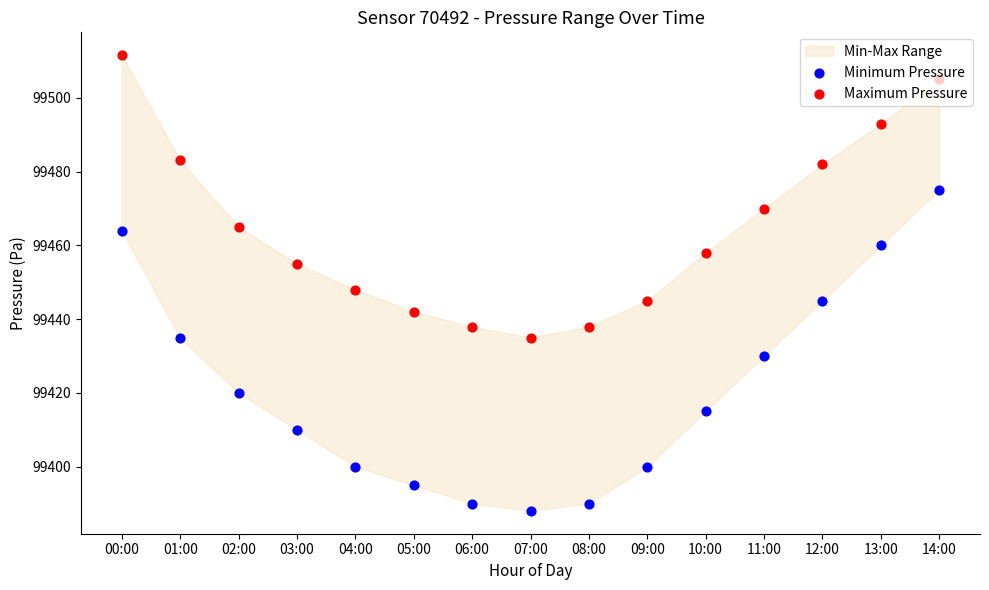

Which series contains the highest Y value?

Maximum Pressure